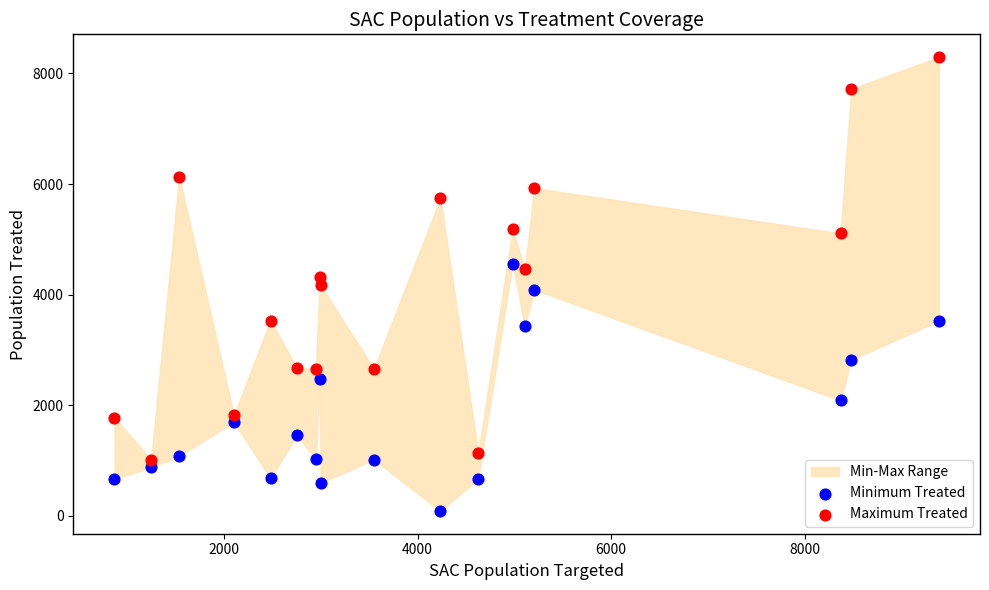

Across all data points, what is the range of Y values (max minus min)?

8207